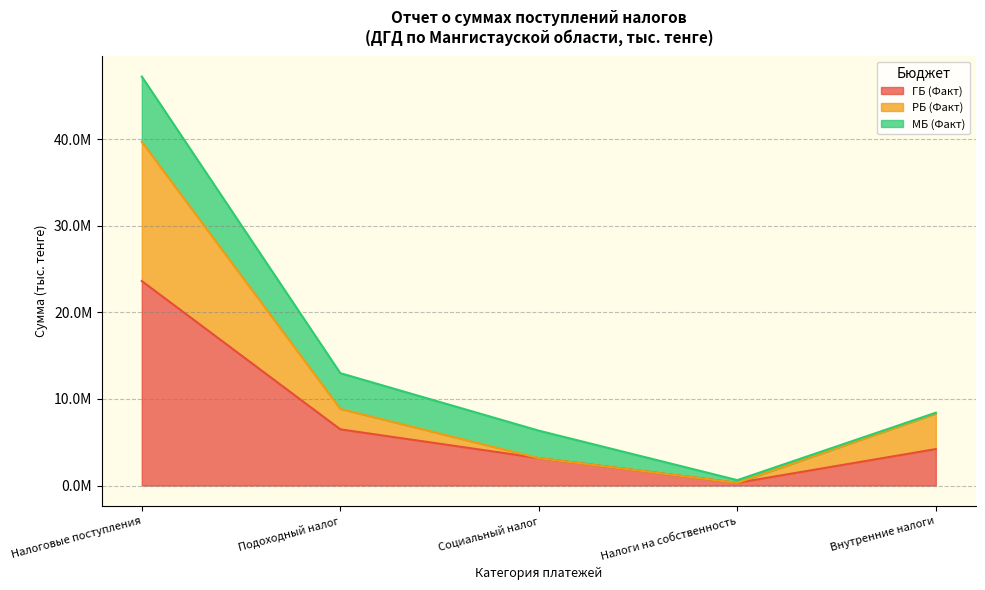

What are all the series names shown in the legend?

ГБ (Факт), РБ (Факт), МБ (Факт)